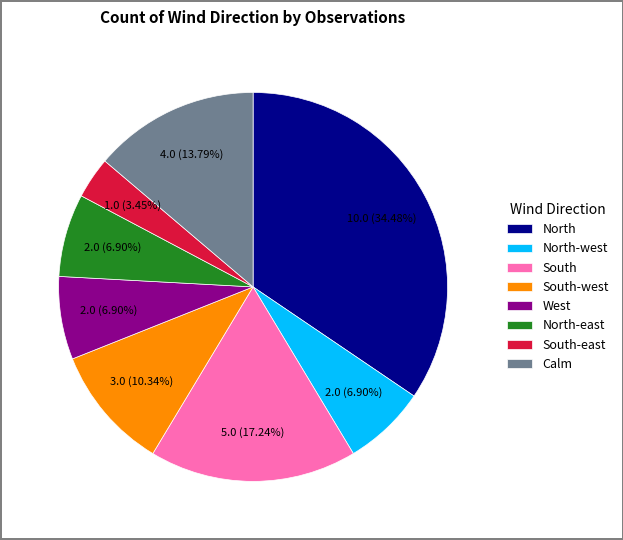

How many slices are in this pie chart?

8